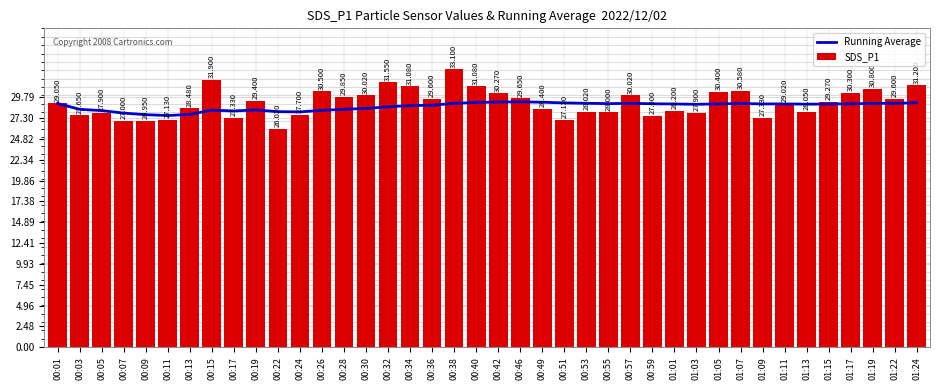

What is the value of the SDS_P1 bar at the 26th from the left?

28.0